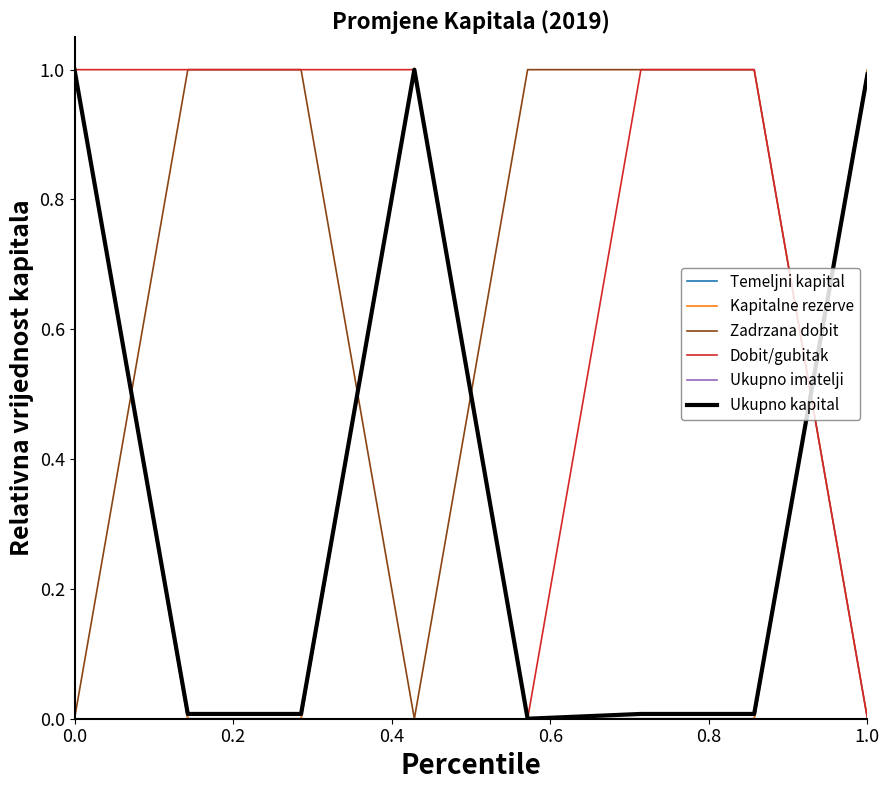

Which series has the largest range (max minus min)?

Temeljni kapital